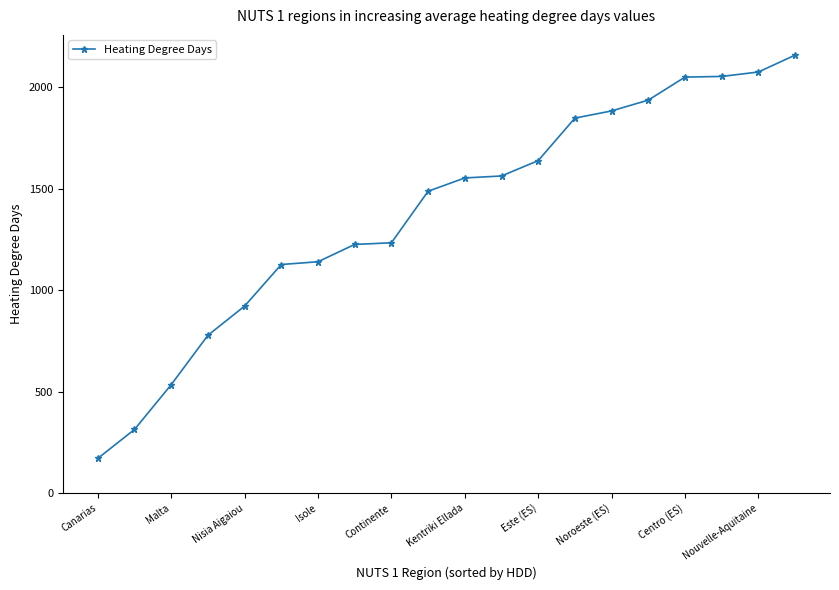

What is the greatest value displayed?

2159.2